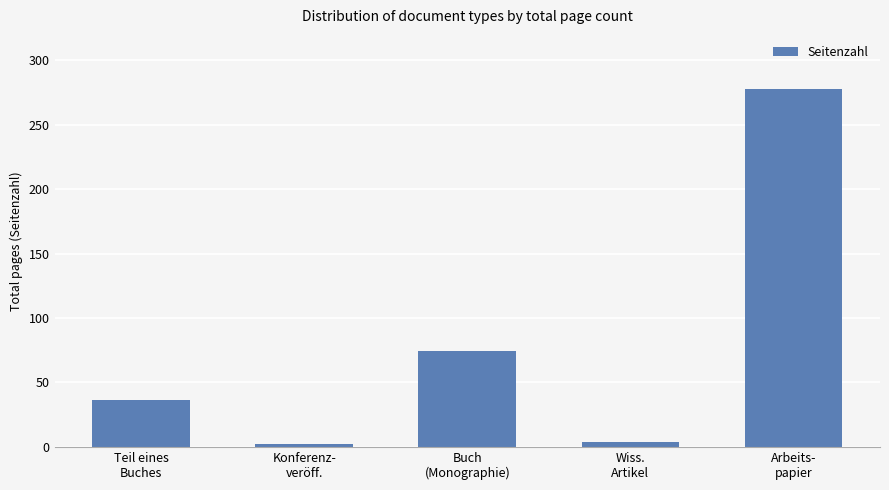

How many categories are shown in the chart?

5